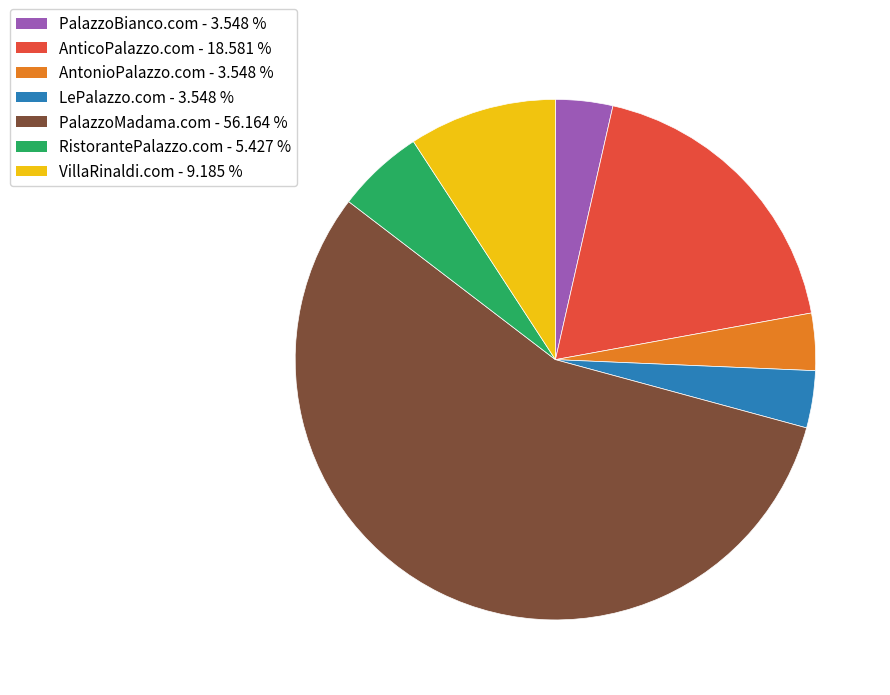

Approximately how many times larger is the value at LePalazzo.com compared to VillaRinaldi.com?

0.4